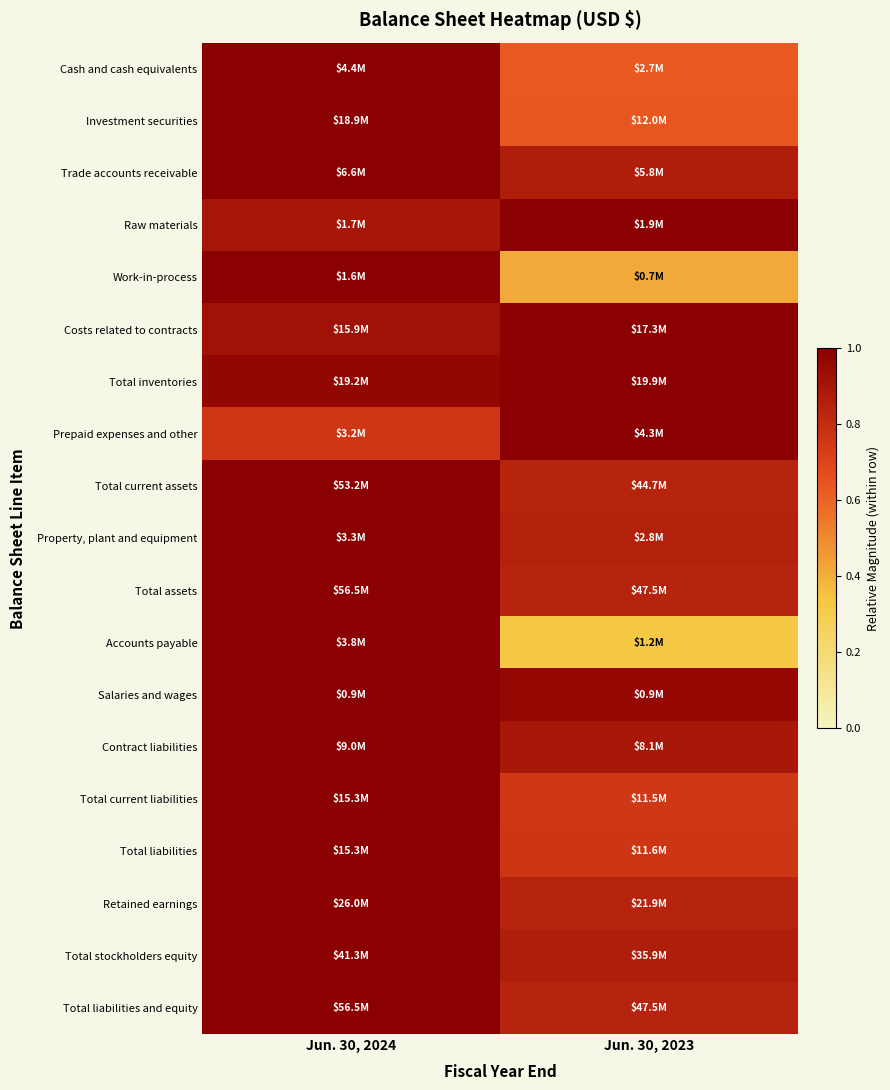

Which has a higher value, Jun. 30, 2023 or Jun. 30, 2024?

Jun. 30, 2024